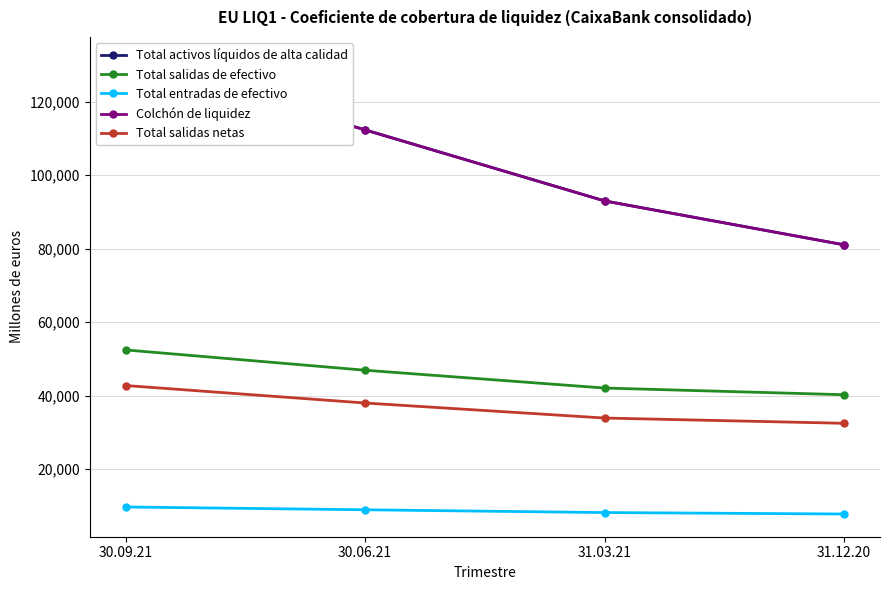

At which label does Total activos líquidos de alta calidad first exceed 112294?

30.09.21